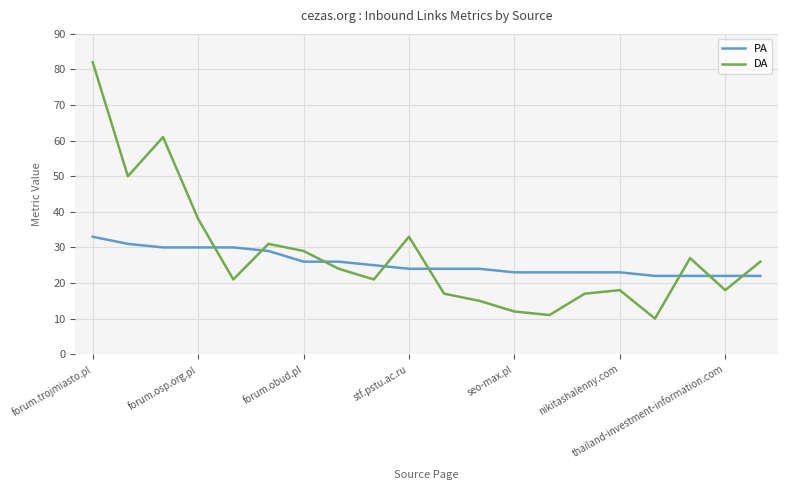

How many intersections are there between PA and DA?

8